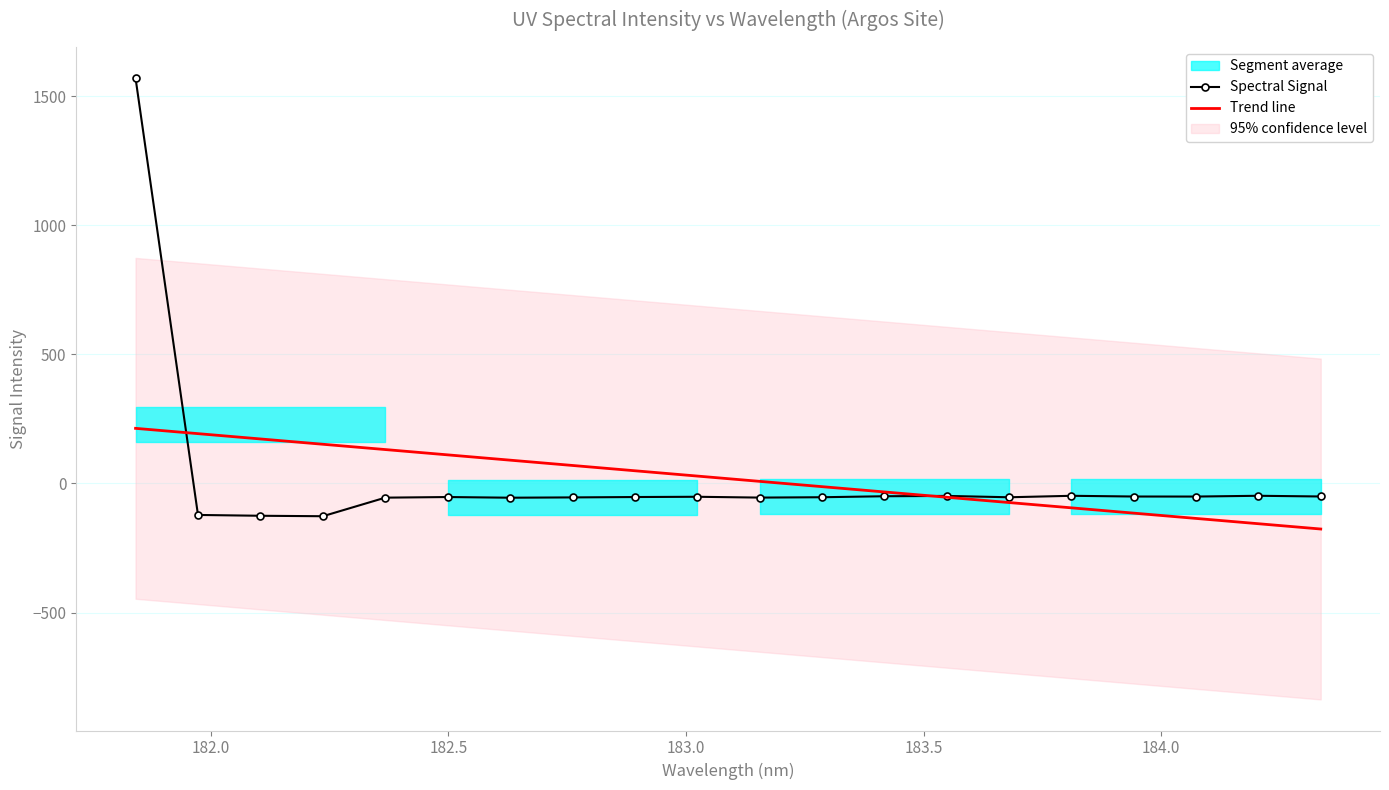

What is the value of the Trend line point at the 2nd from the left?

192.8